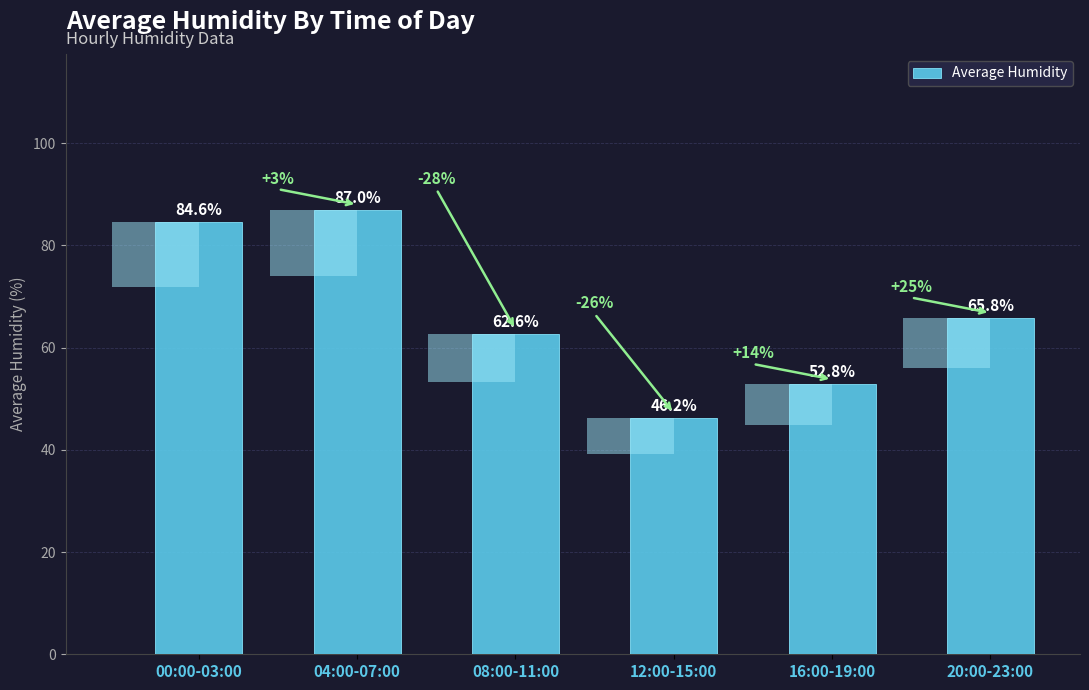

List the labels in order of value, smallest first.

12:00-15:00, 16:00-19:00, 08:00-11:00, 20:00-23:00, 00:00-03:00, 04:00-07:00